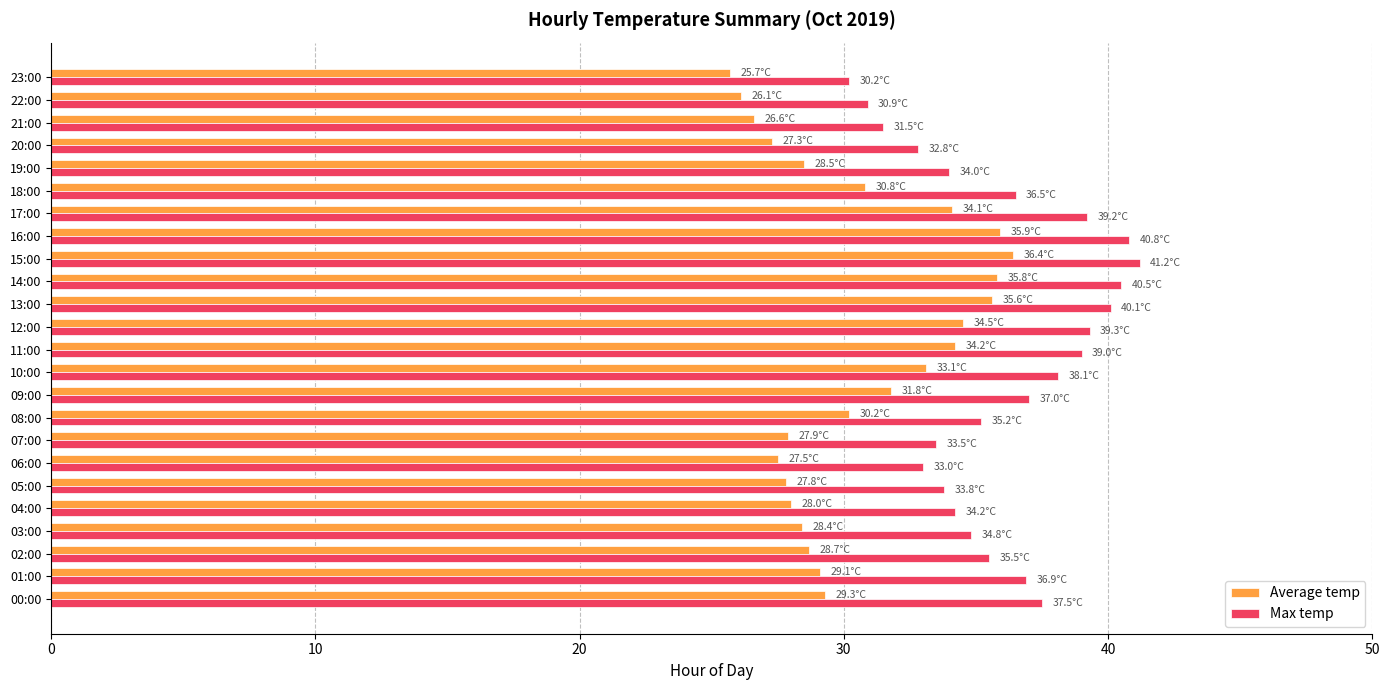

What is the total value across all series at 09:00?

68.8